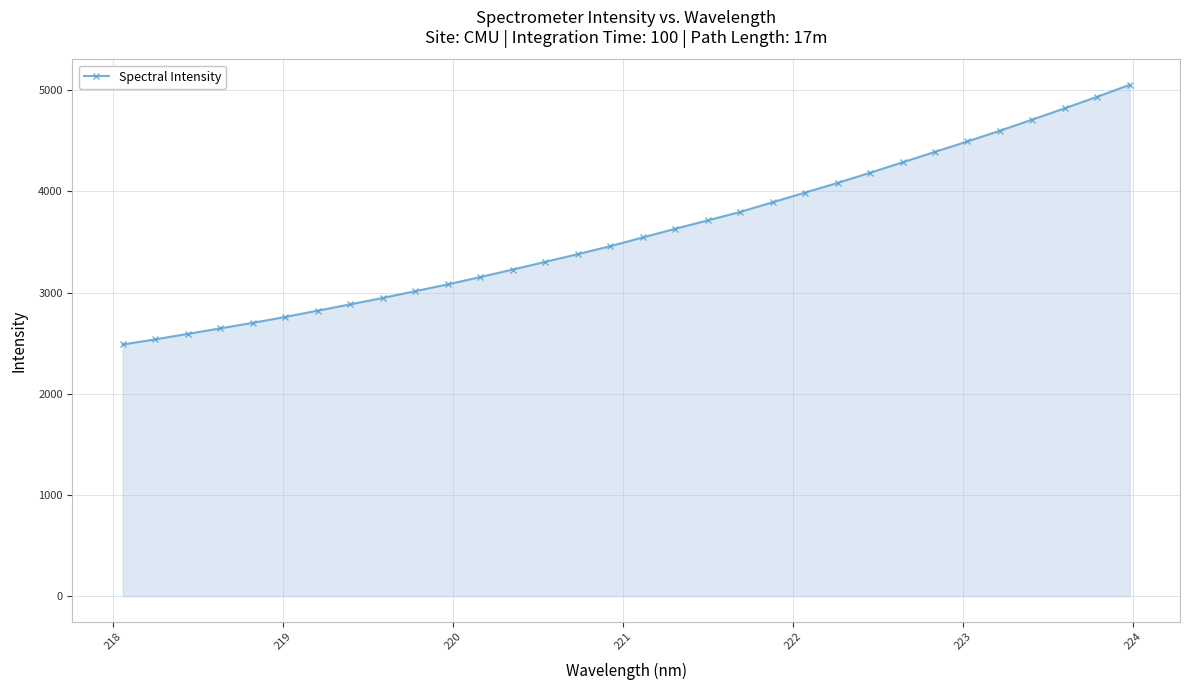

What is the value of the 2nd point from the left?

2537.1